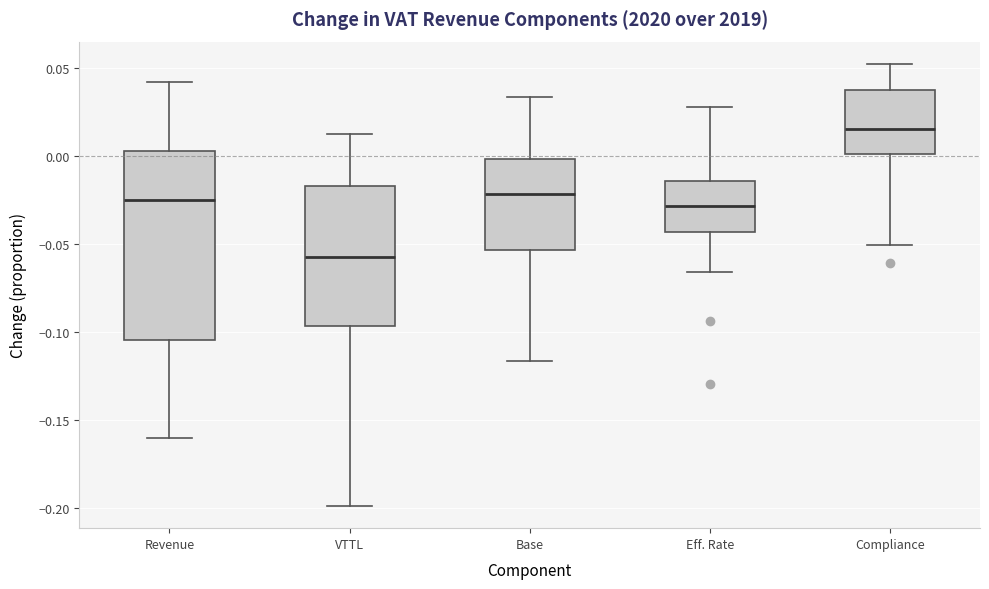

Which box is the tallest, from its lower edge to its upper edge?

Revenue